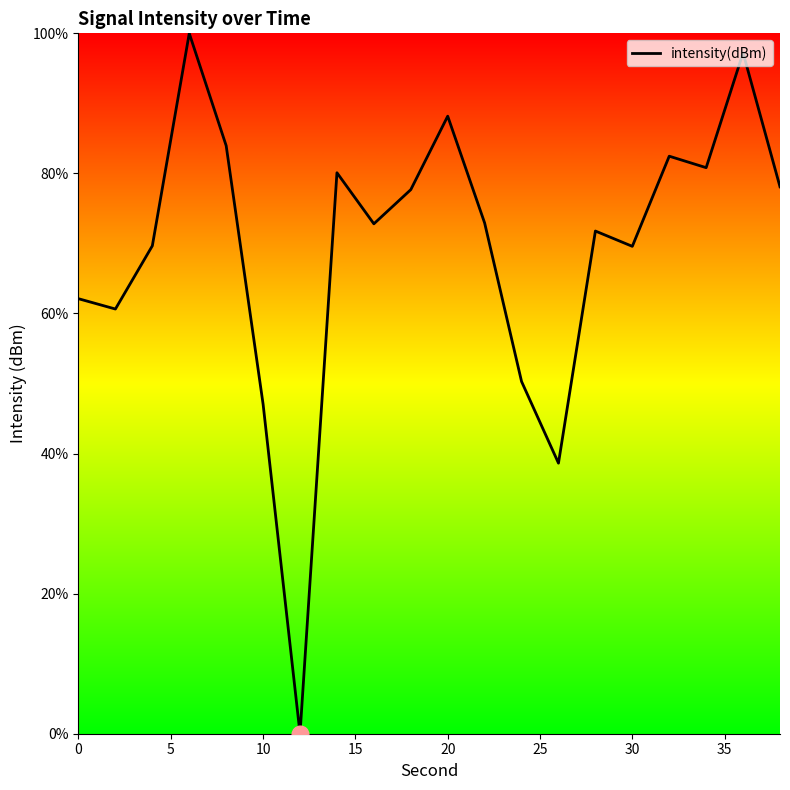

What is the difference between the maximum and minimum values?

100.0